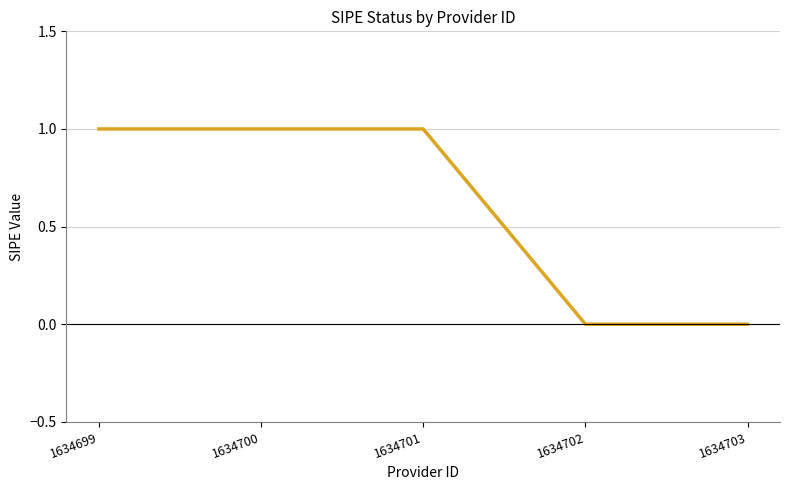

Between 1634701 and 1634702, which is larger?

1634701